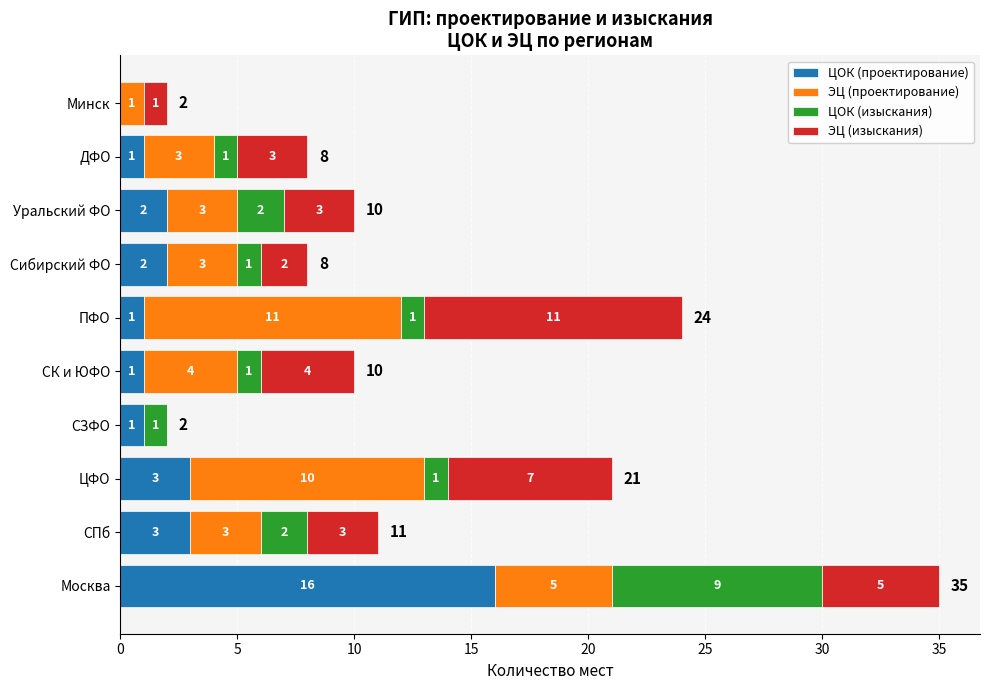

Which category has the highest value in the ЦОК (проектирование) series?

Москва